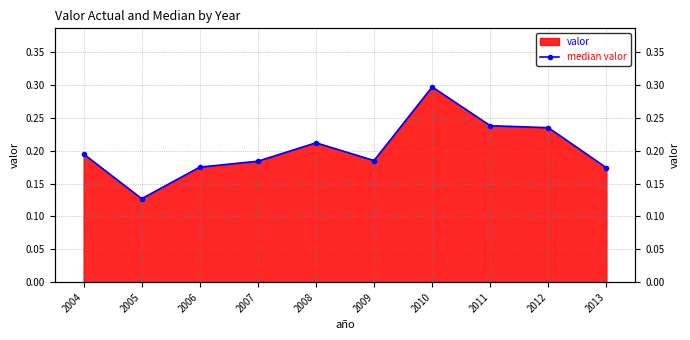

What is the value of the 6th point from the left?

0.2